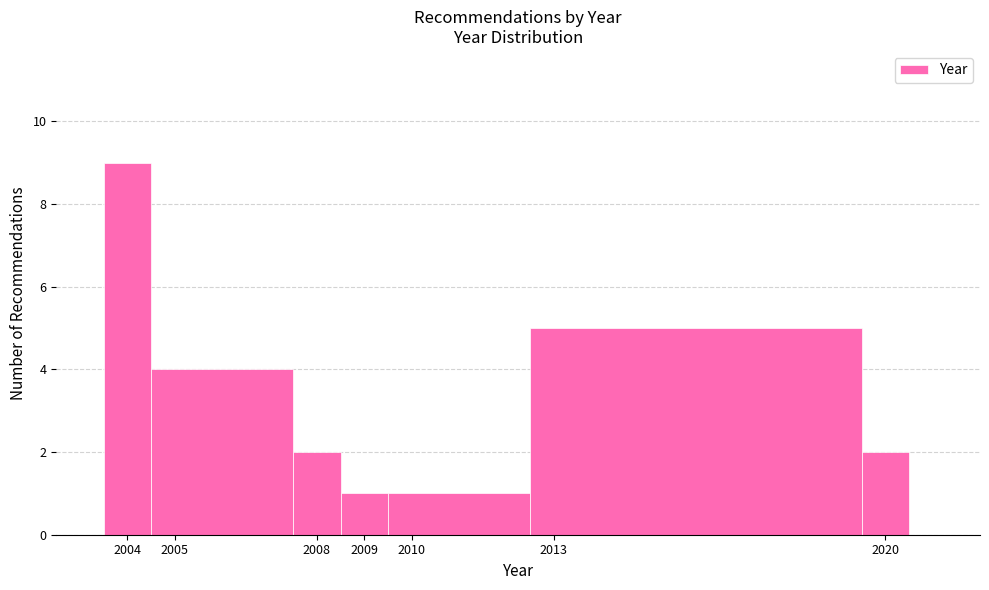

What is the height of the bar covering 2003.5 to 2004.5 on the x-axis? The values are not printed on the chart, so give them approximately, as read against the axis.

9